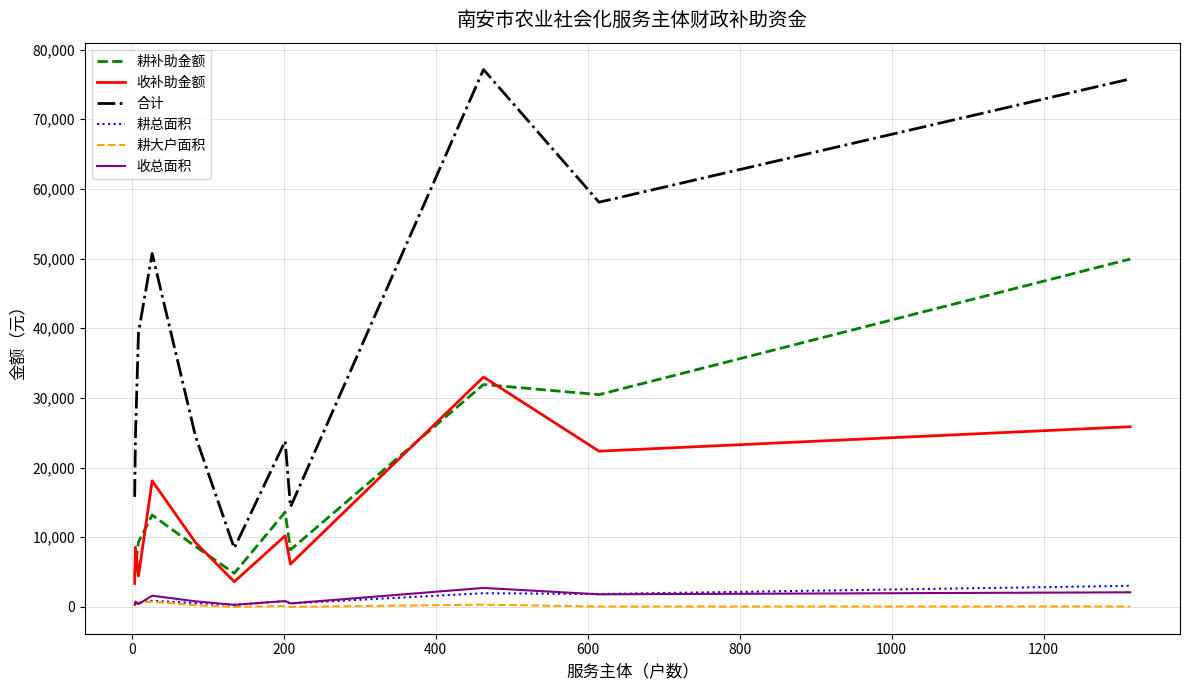

True or false: 耕大户面积 has more than 0 points higher than both neighbors.

True